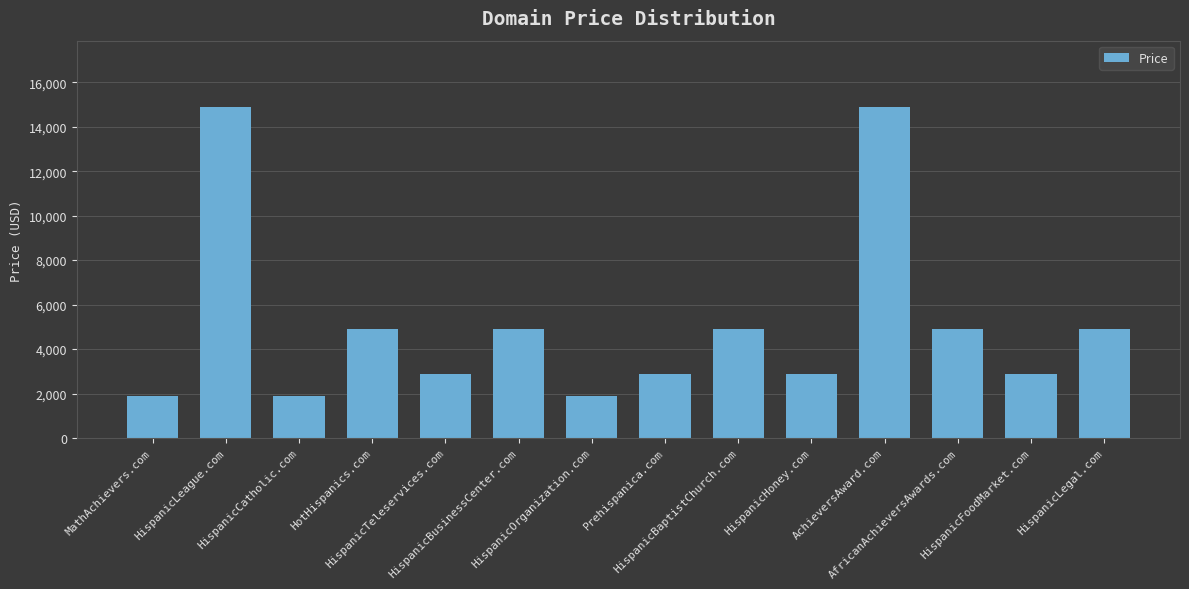

What is the smallest value displayed?

1888